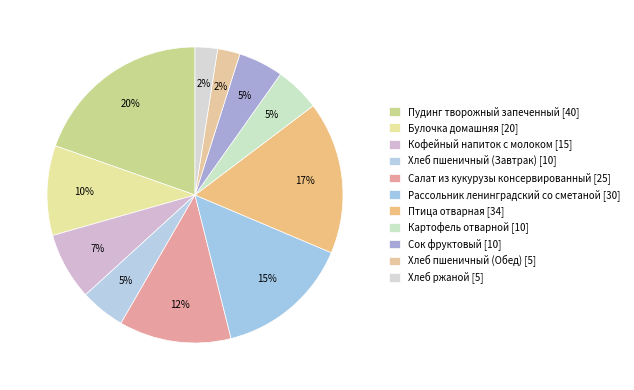

To the nearest percent, what percentage of the pie is Птица отварная?

17%